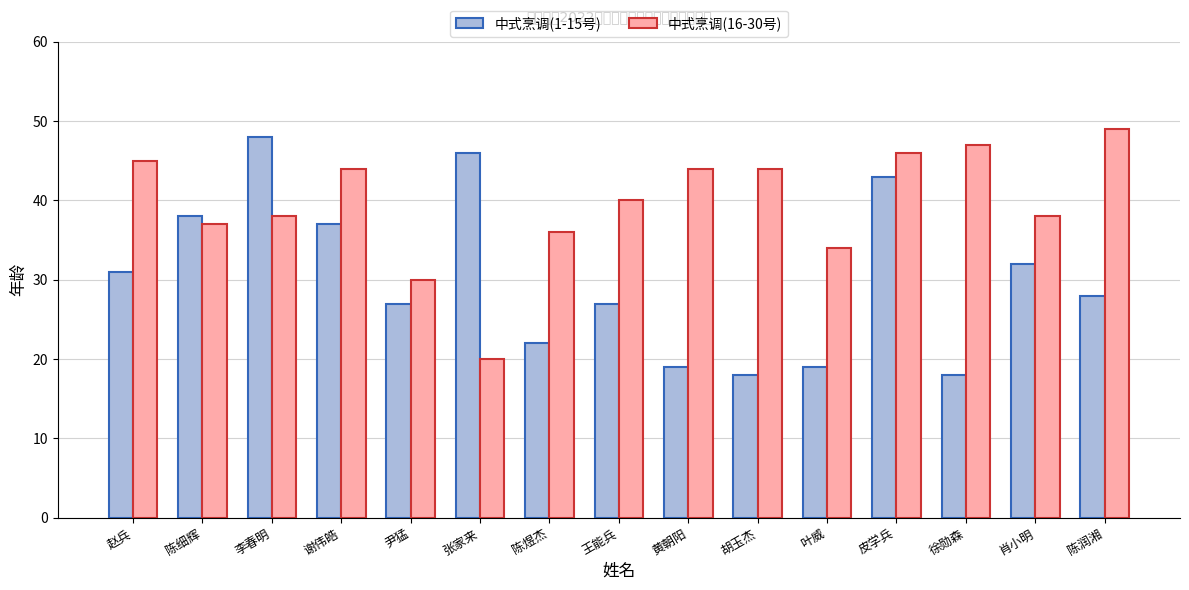

How many groups of bars are there?

15